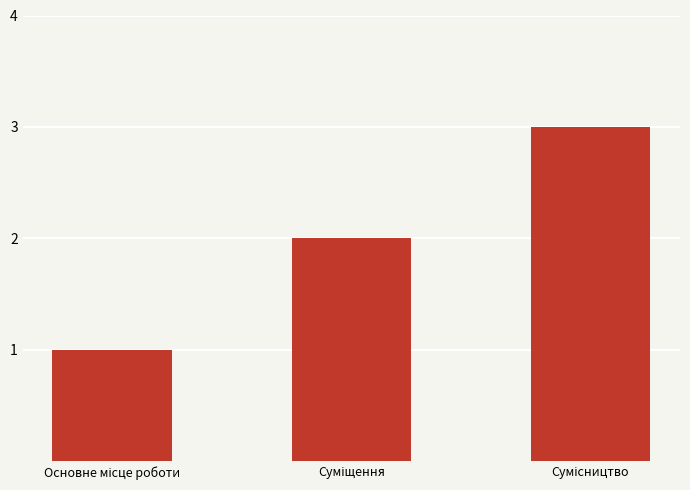

What is the greatest value displayed?

3